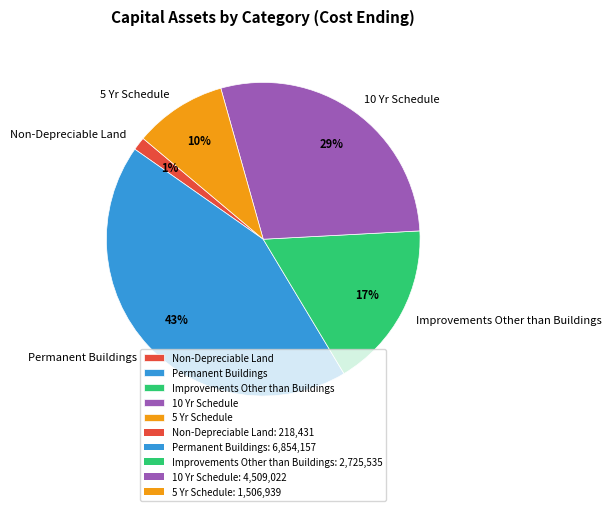

Which slice is the smallest?

Non-Depreciable Land